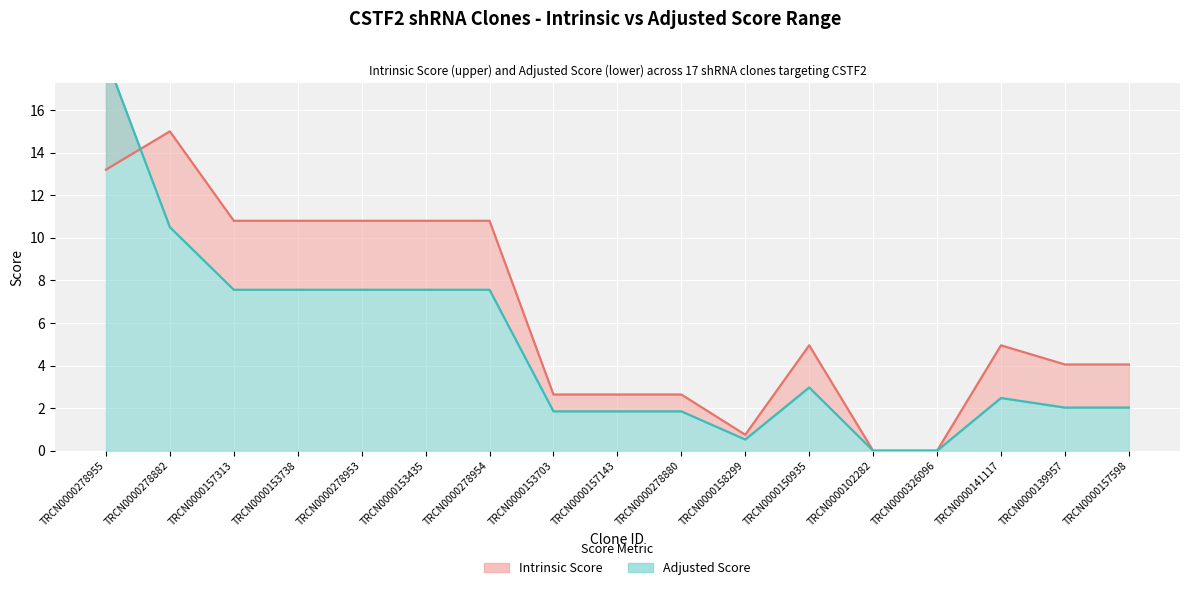

Rank the series by their average value, from highest to lowest.

Intrinsic Score, Adjusted Score